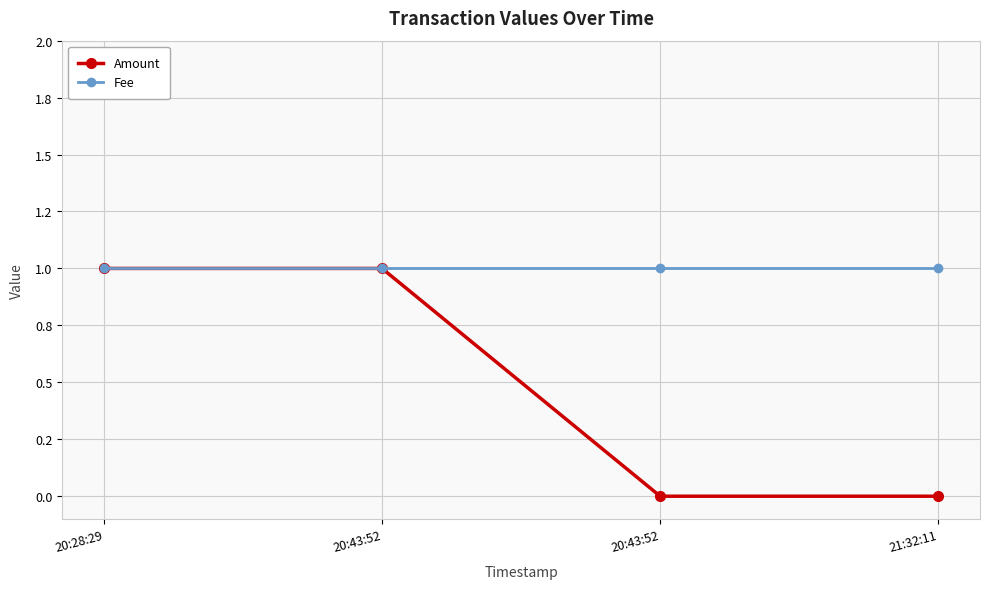

What is the minimum value for Fee?

1